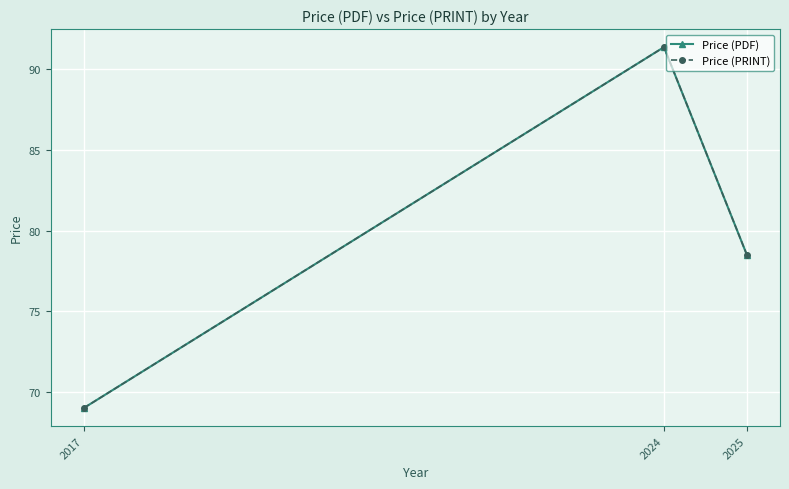

Rank the series at 2025 from highest to lowest value.

Price (PDF), Price (PRINT)